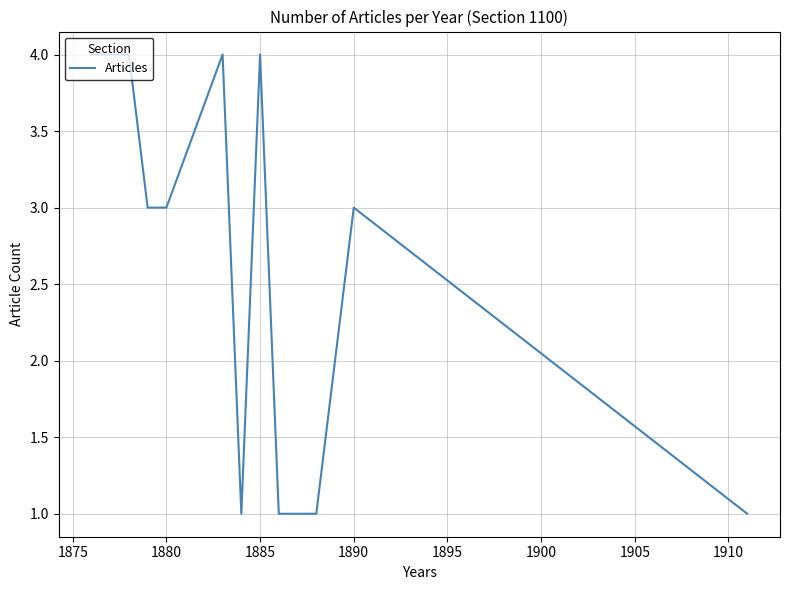

What is the greatest value displayed?

4